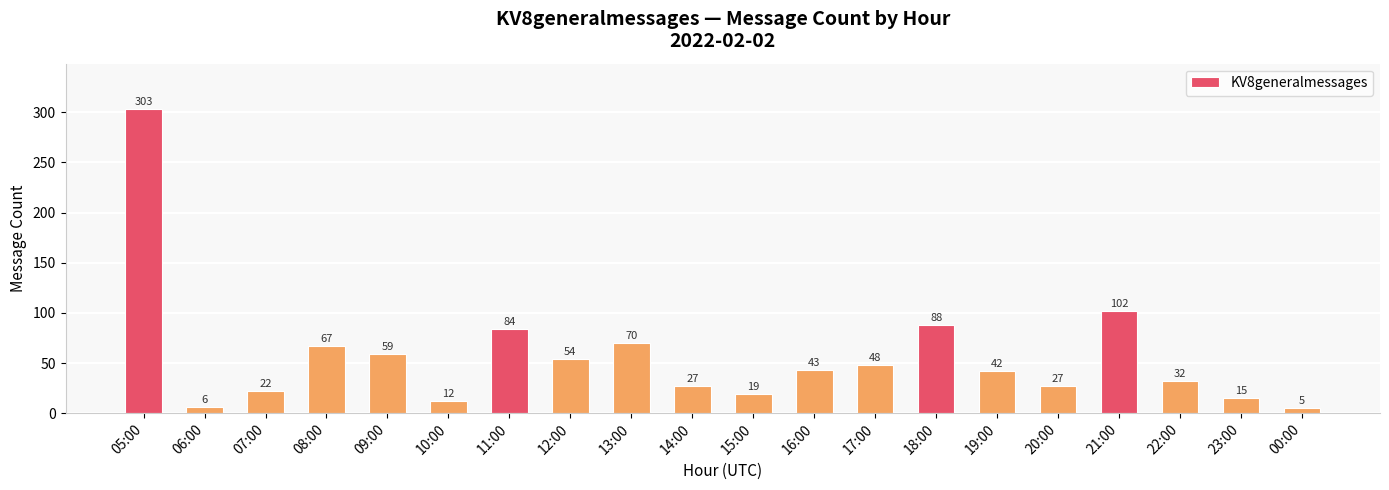

What is the label of the 8th bar from the left?

12:00